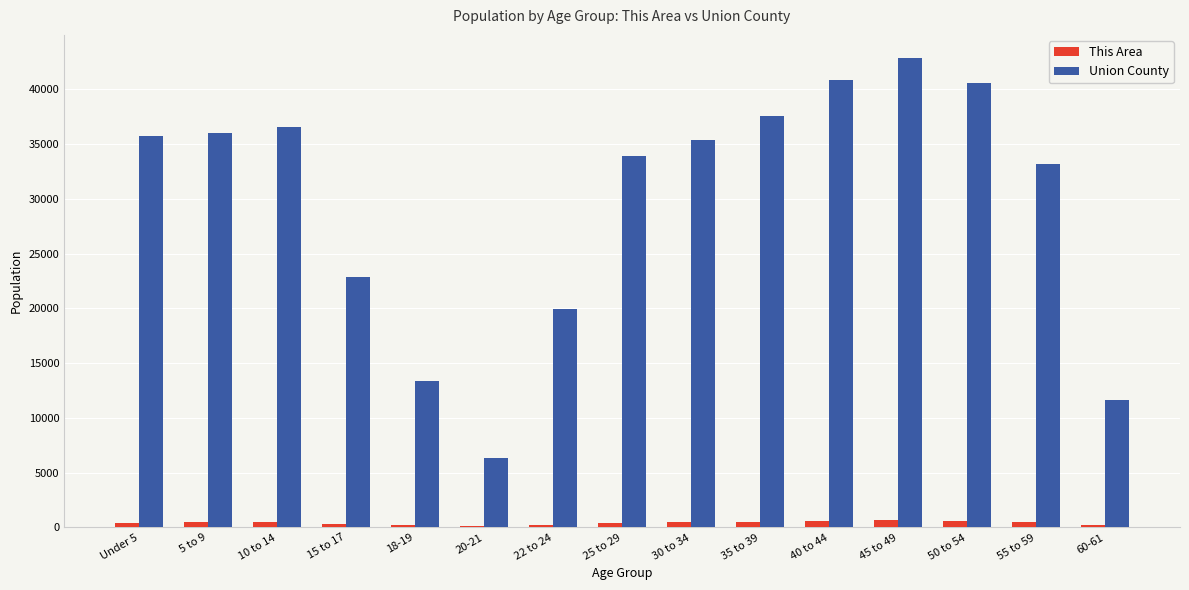

Which series changed the most between 18-19 and 40 to 44?

Union County